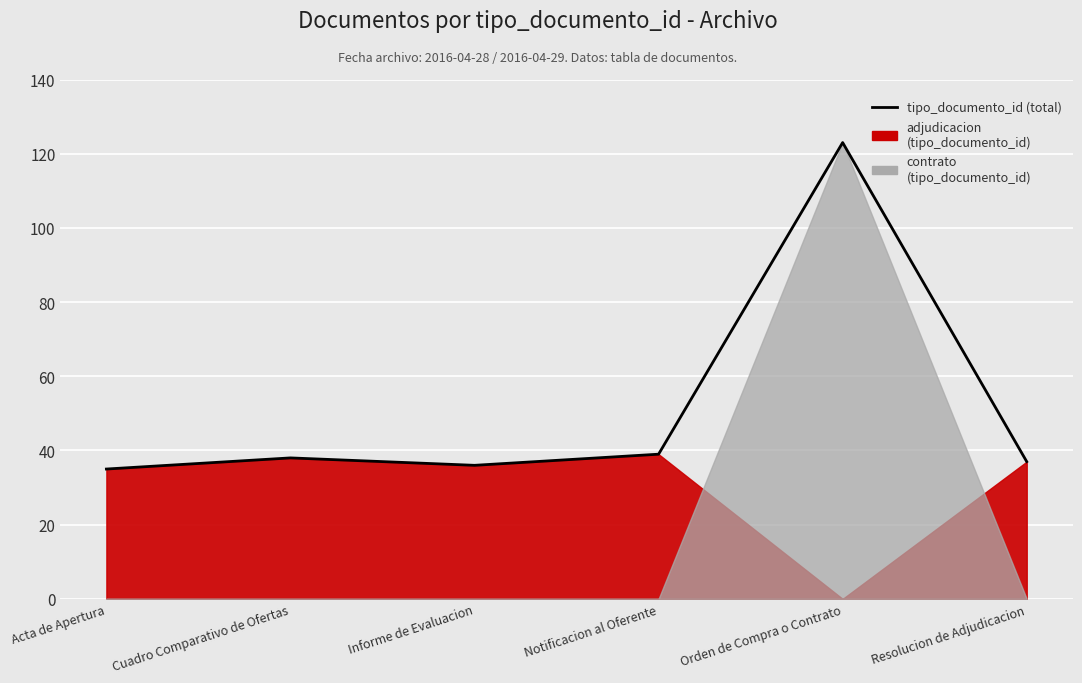

Is it true that the value at Acta de Apertura is 35?

True